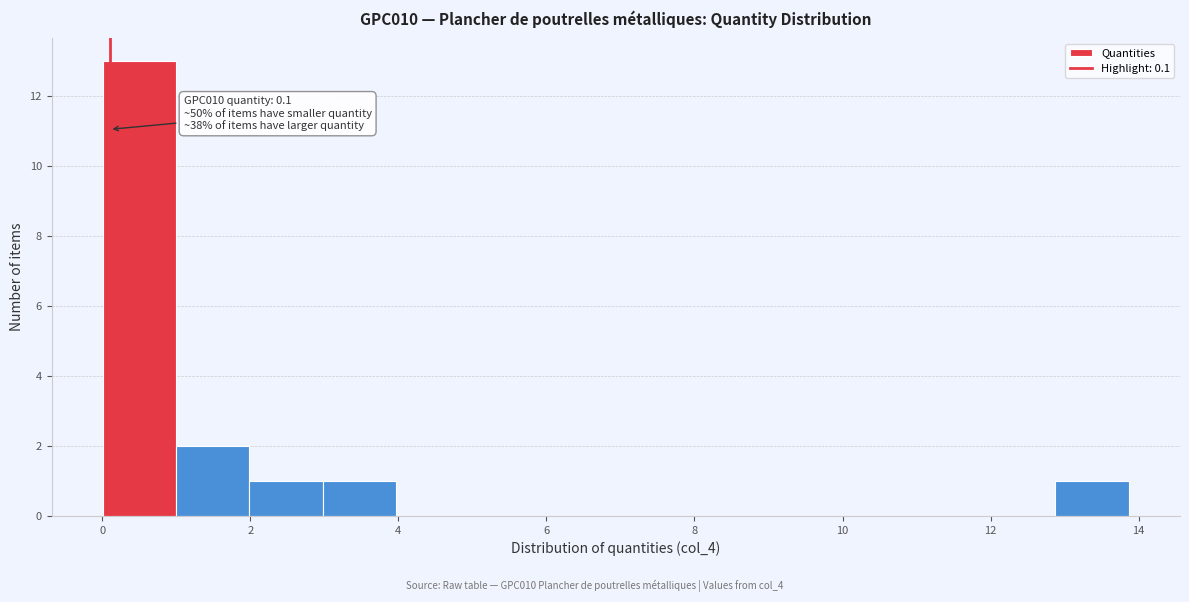

Which range on the x-axis has the tallest bar?

0.0 to 1.0